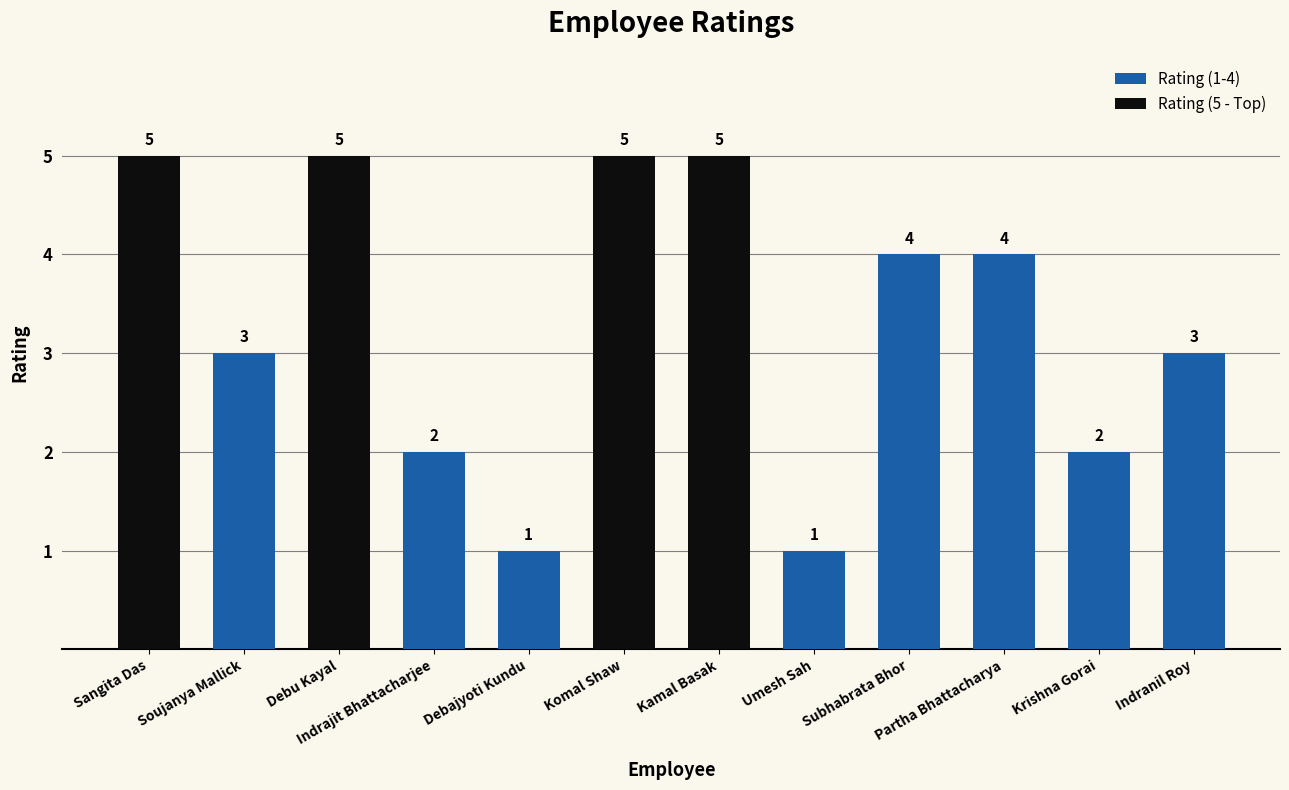

The value at Indranil Roy is 2. True or false?

False